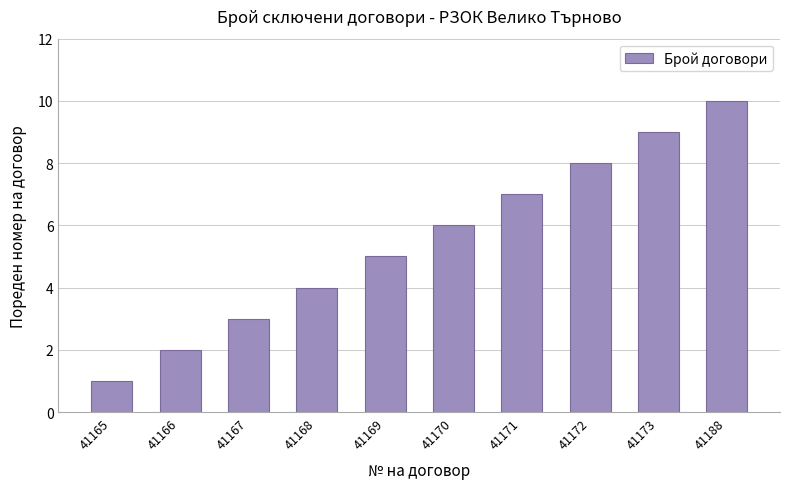

What is the greatest value displayed?

10